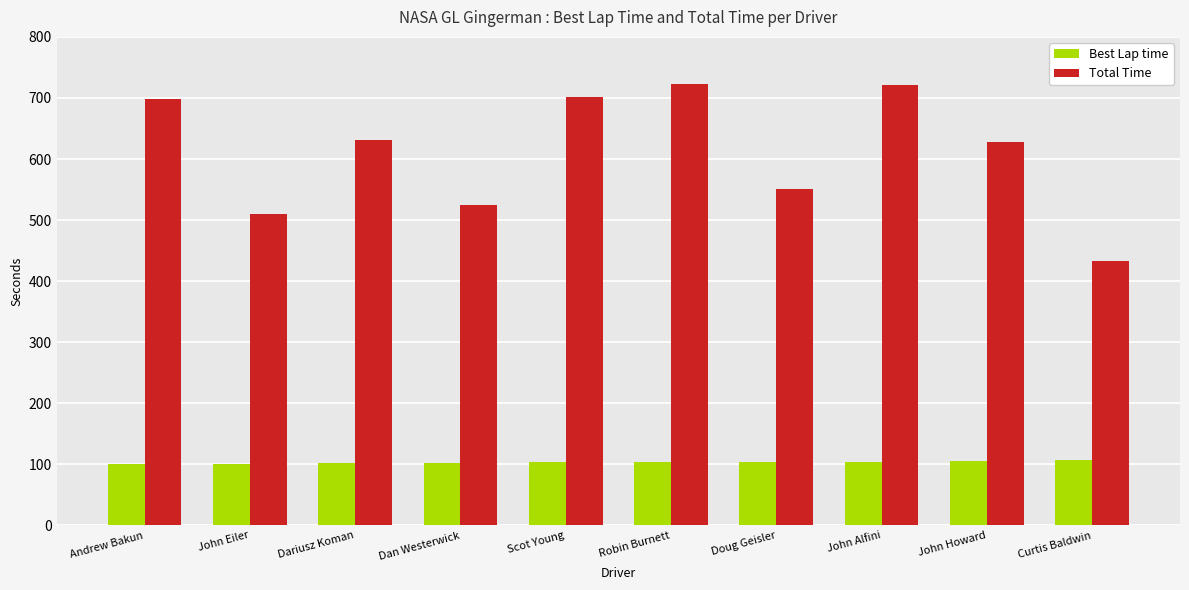

Does the chart contain any negative values?

No